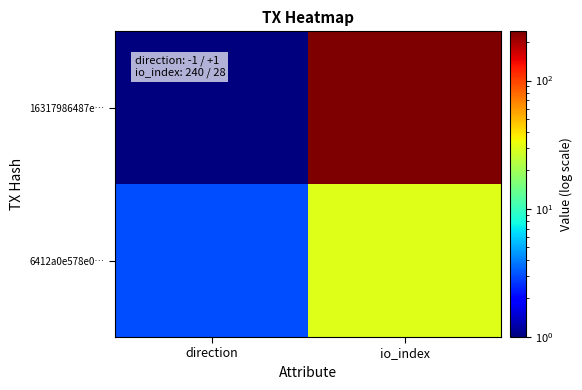

At how many categories does at least one series exceed 77?

1